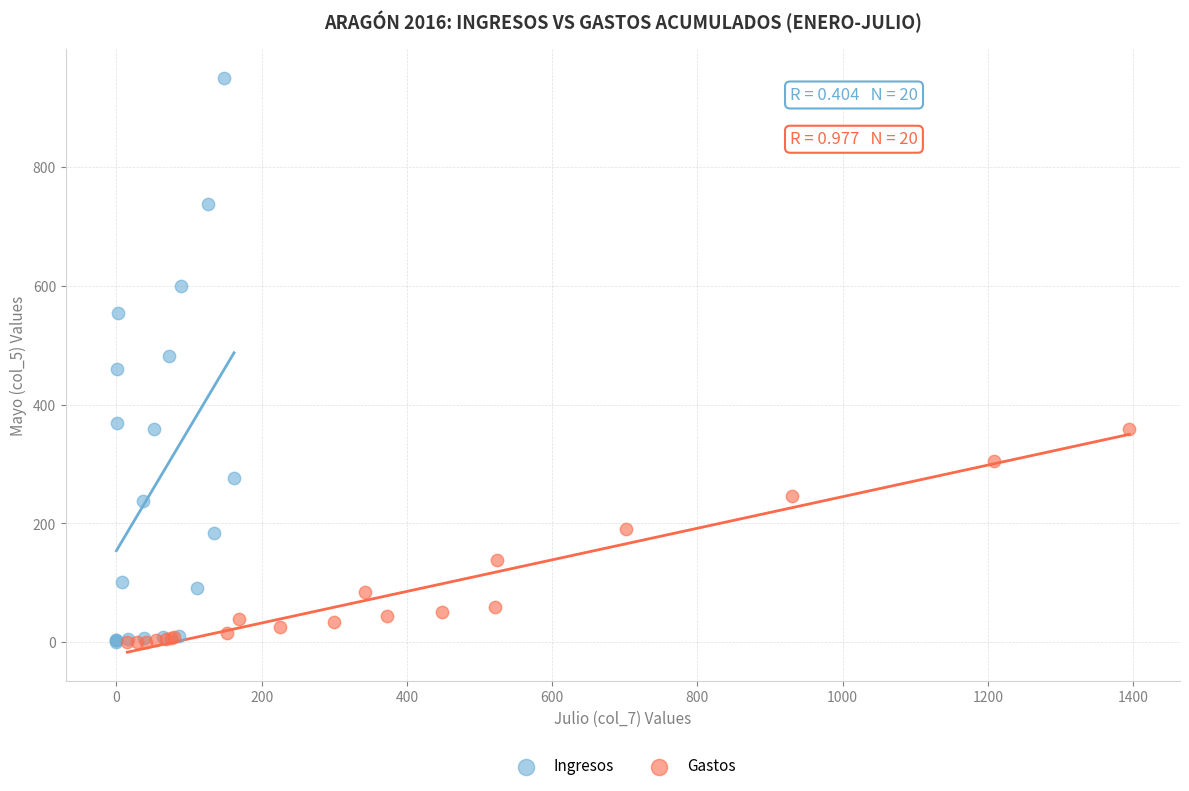

Which series has the widest spread of Y values?

Ingresos